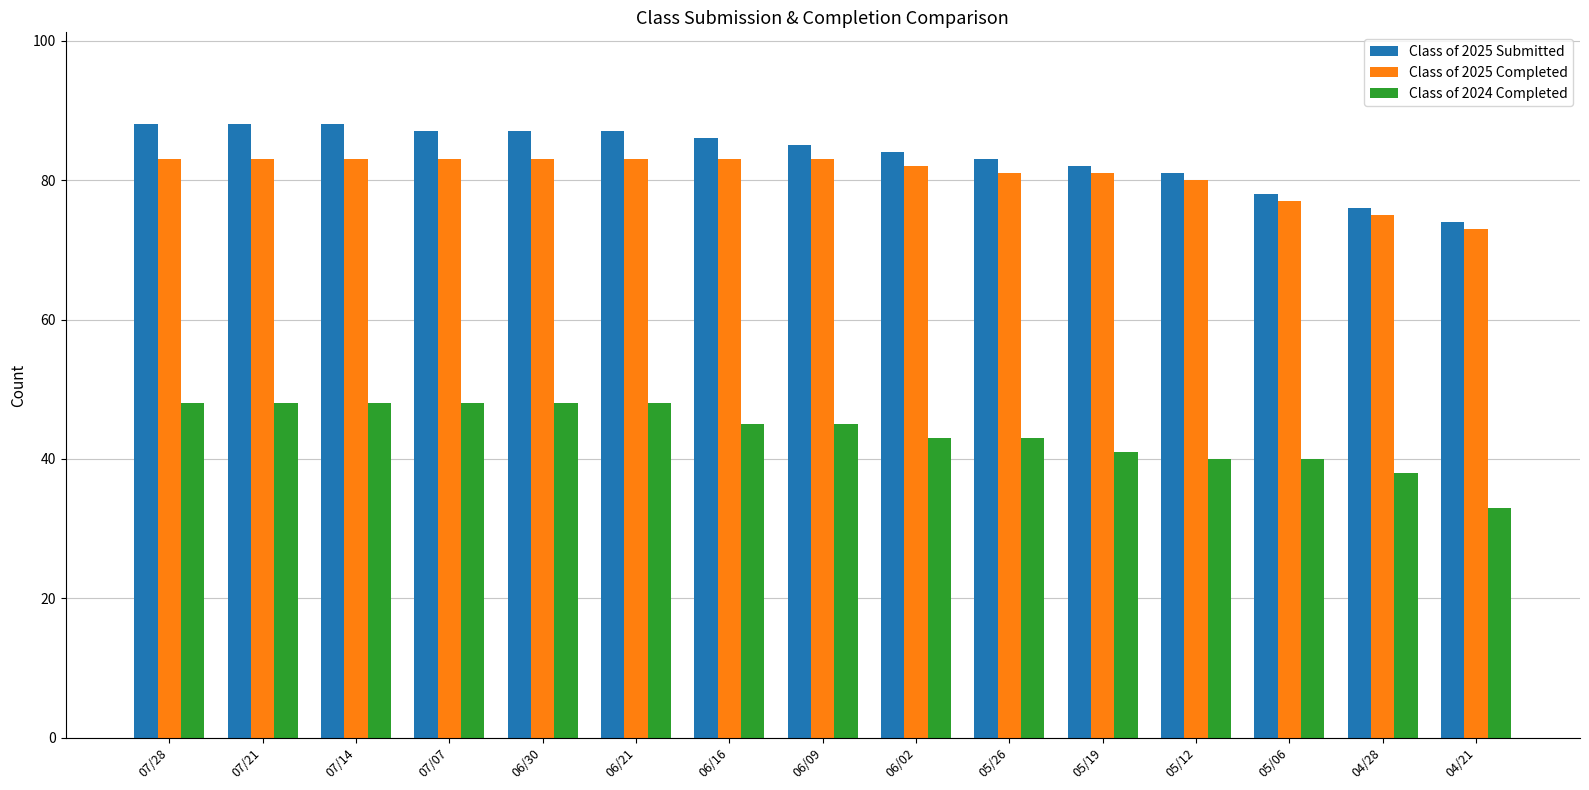

Which series has the widest spread of values?

Class of 2024 Completed